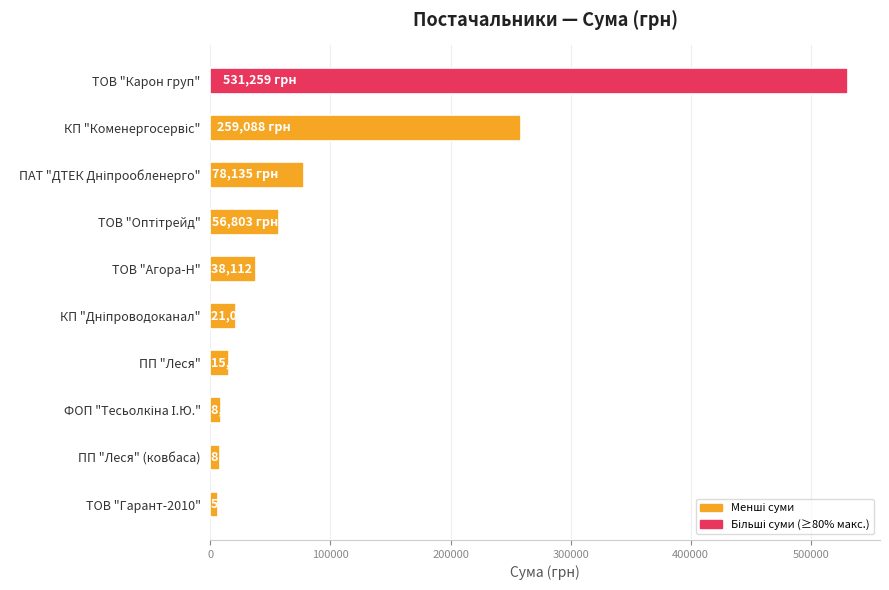

Between ТОВ "Агора-Н" and ТОВ "Карон груп", which is larger?

ТОВ "Карон груп"